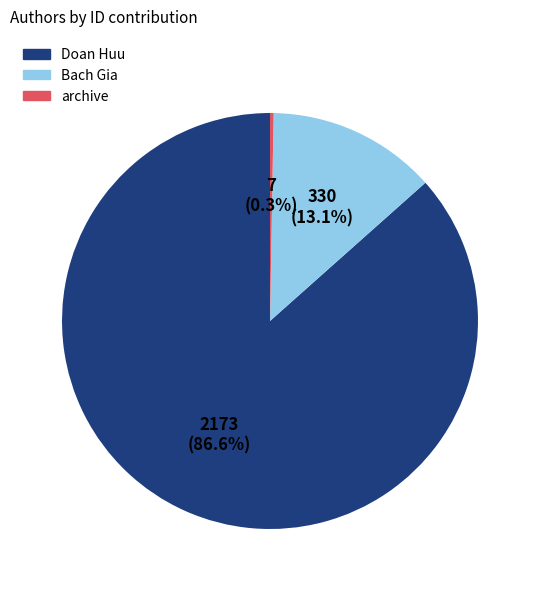

How many segments does this pie chart have?

3